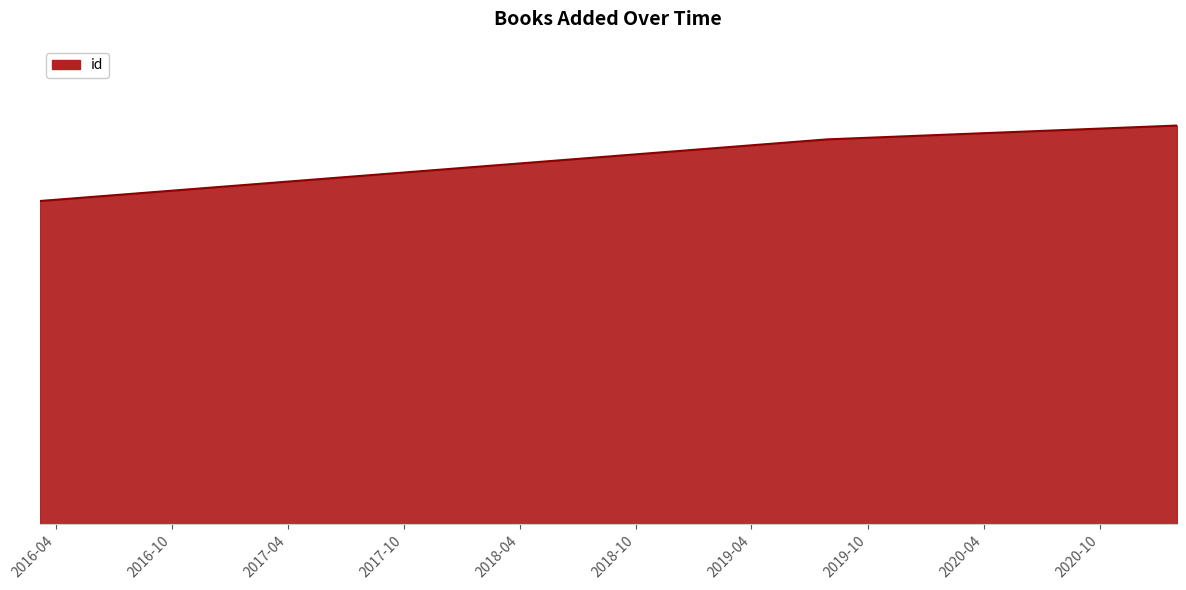

Is this an area chart (filled region under the line)?

Yes